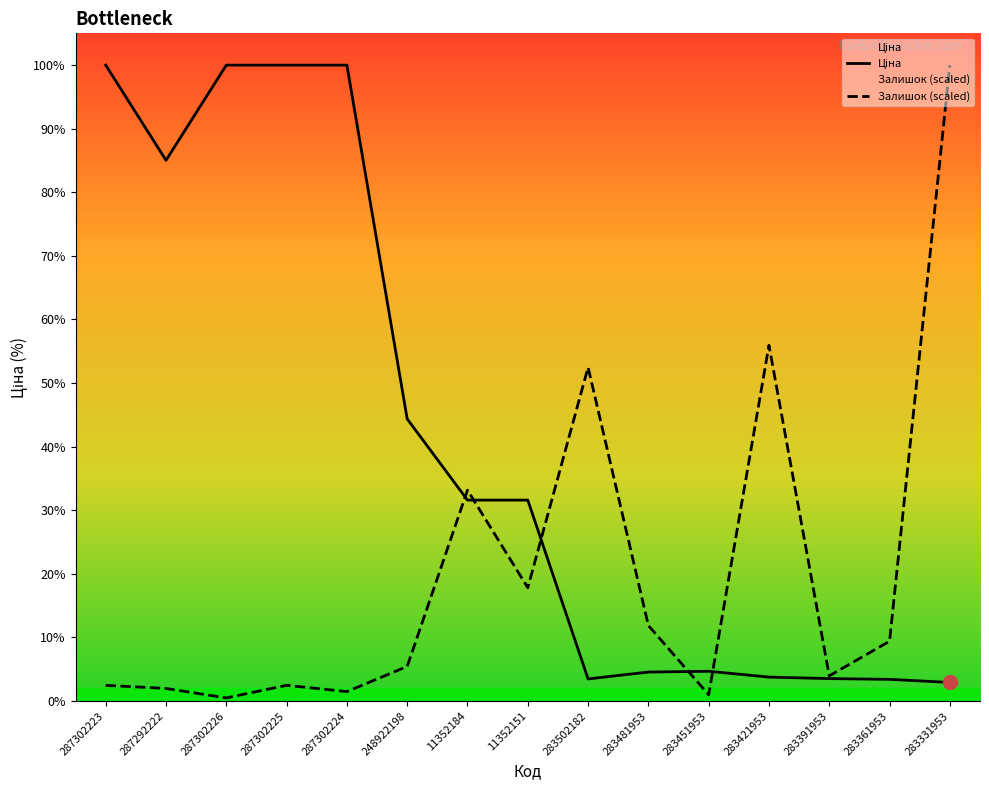

What position from the left is 11352151?

8